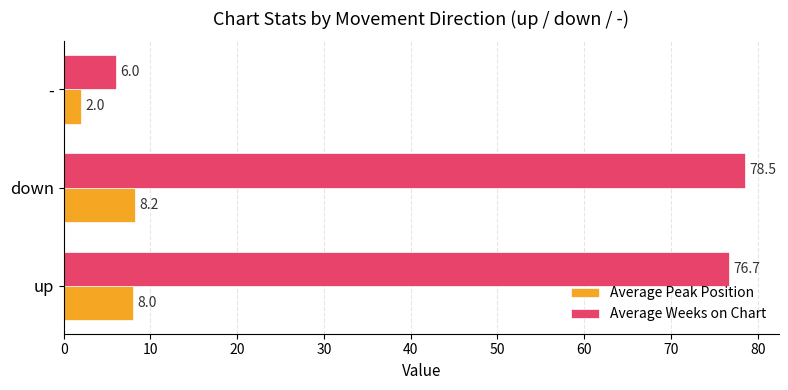

What is the maximum value shown in the chart?

78.5